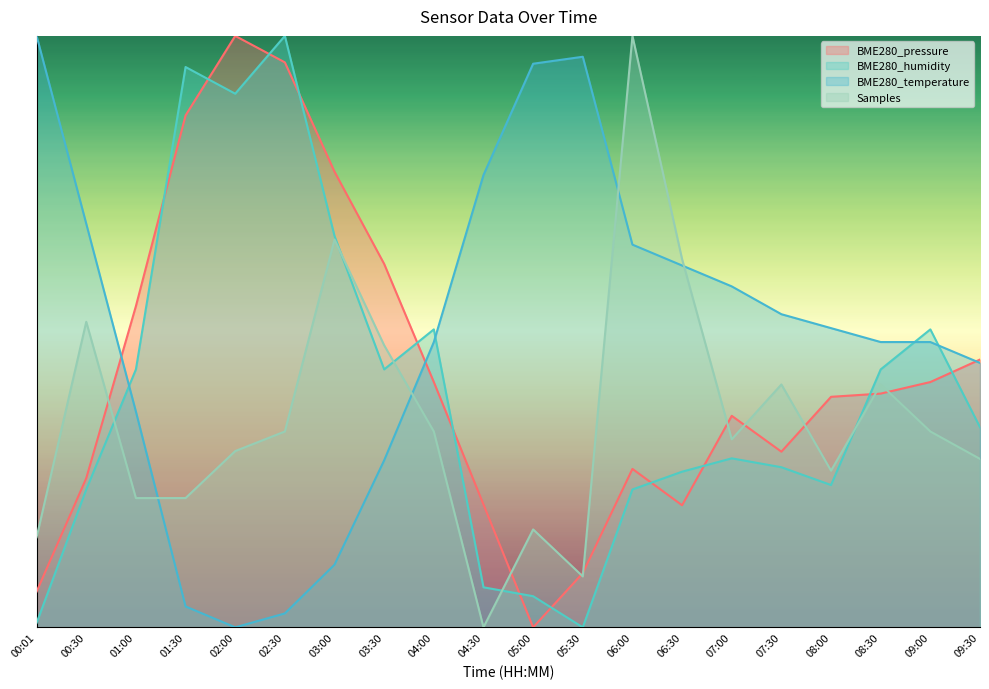

How many positive values does the BME280_temperature series have?

19